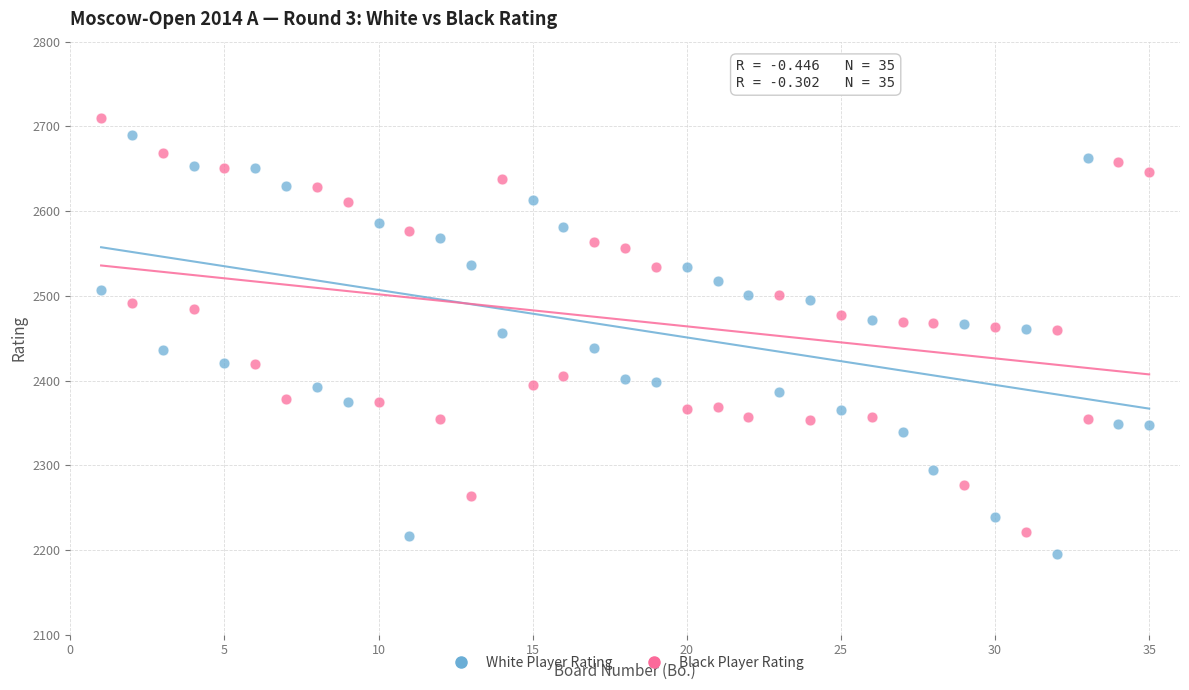

Which series has the widest spread of Y values?

White Player Rating